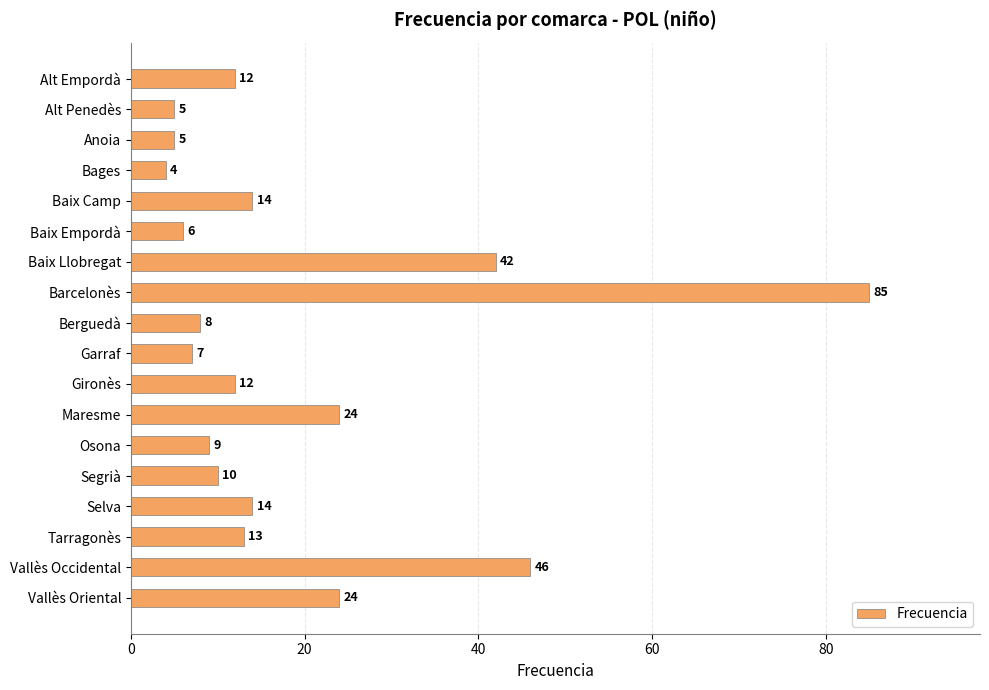

Which has a higher value, Tarragonès or Anoia?

Tarragonès